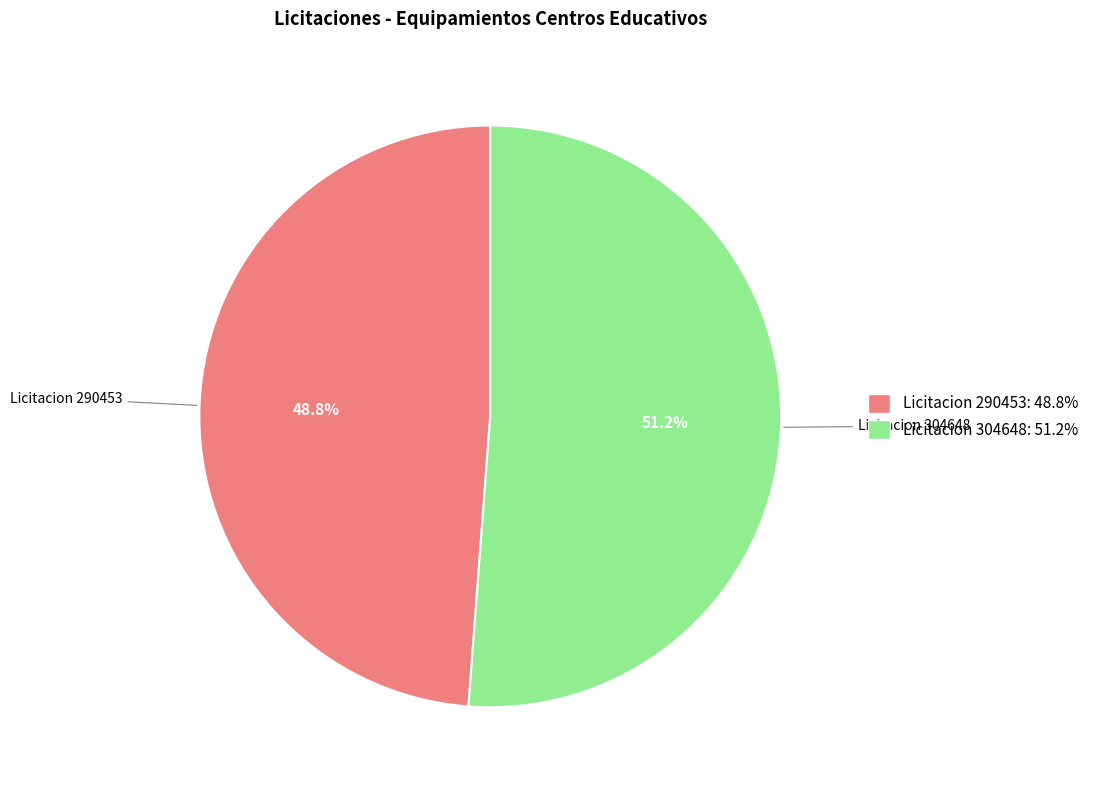

How many segments does this pie chart have?

2